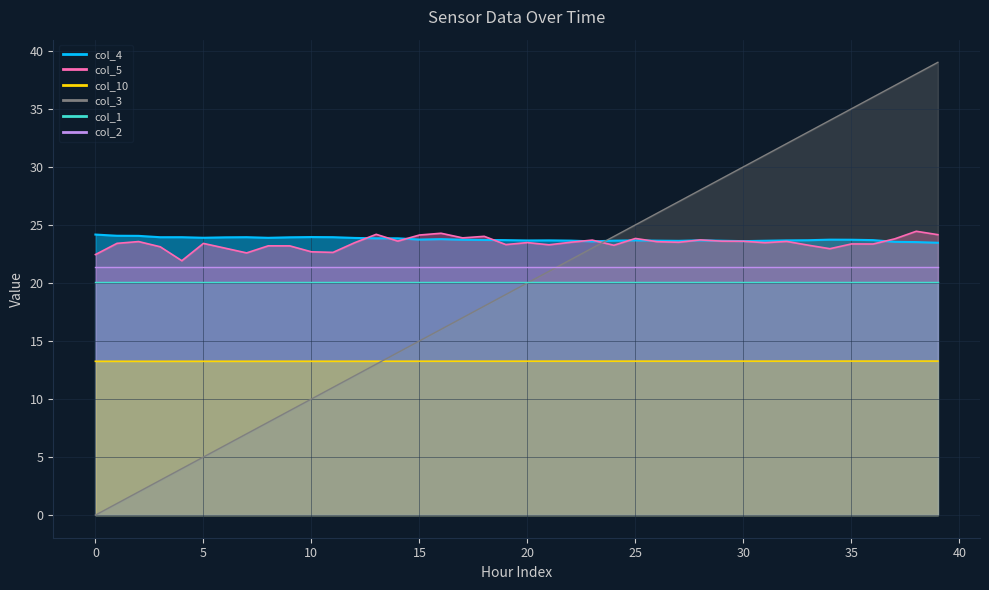

What is the difference between the highest and lowest values at 27?

13.7